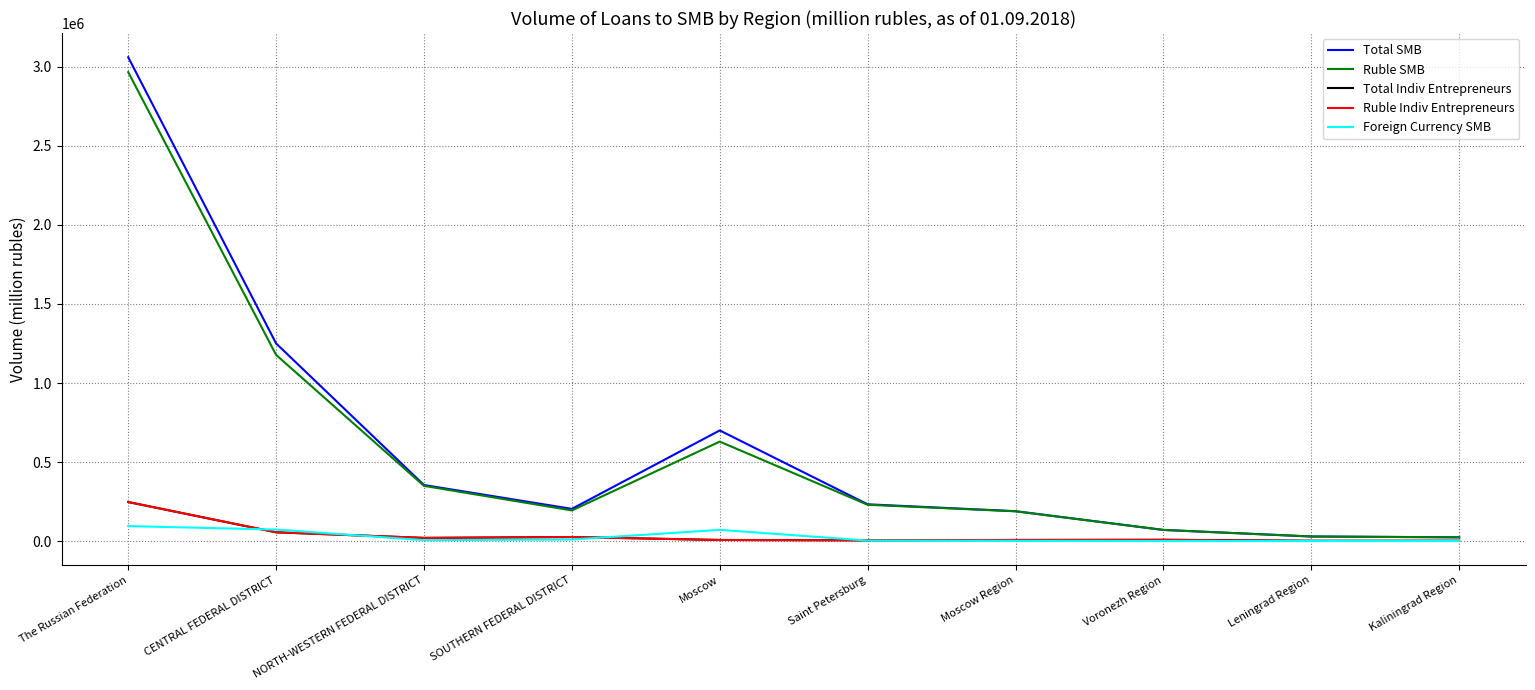

Is this an area chart (filled region under the line)?

No